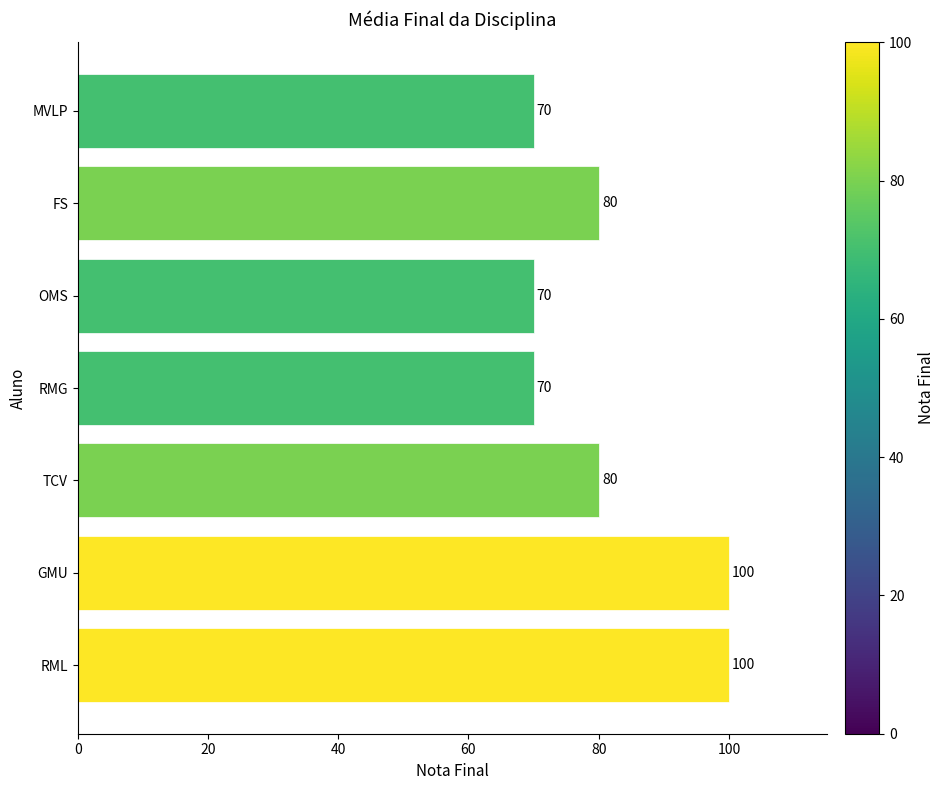

What is the difference between the maximum and minimum values?

30